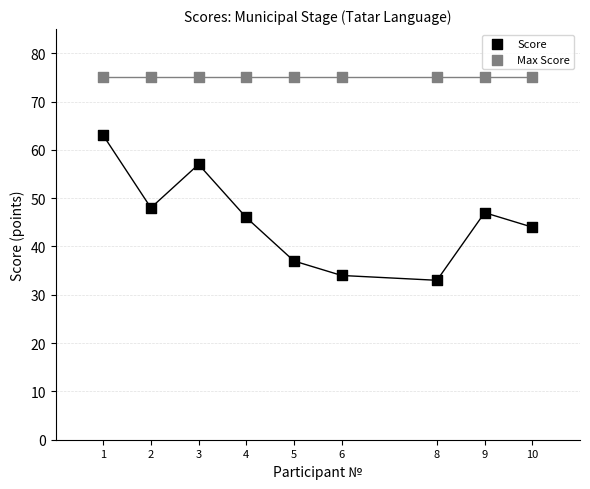

Which series reaches the minimum Y coordinate?

Score